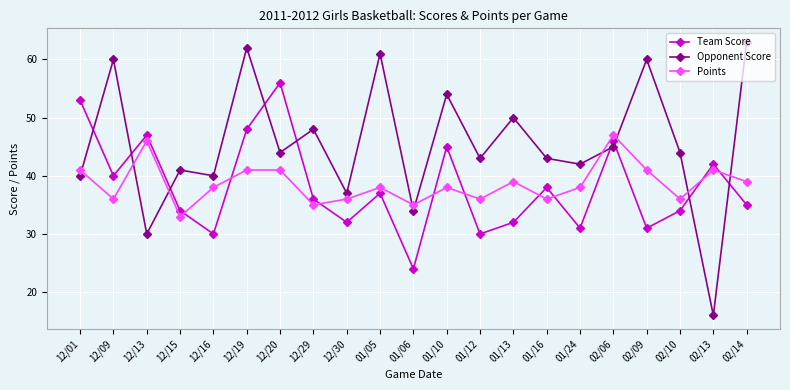

Which series has the largest total across all categories?

Opponent Score